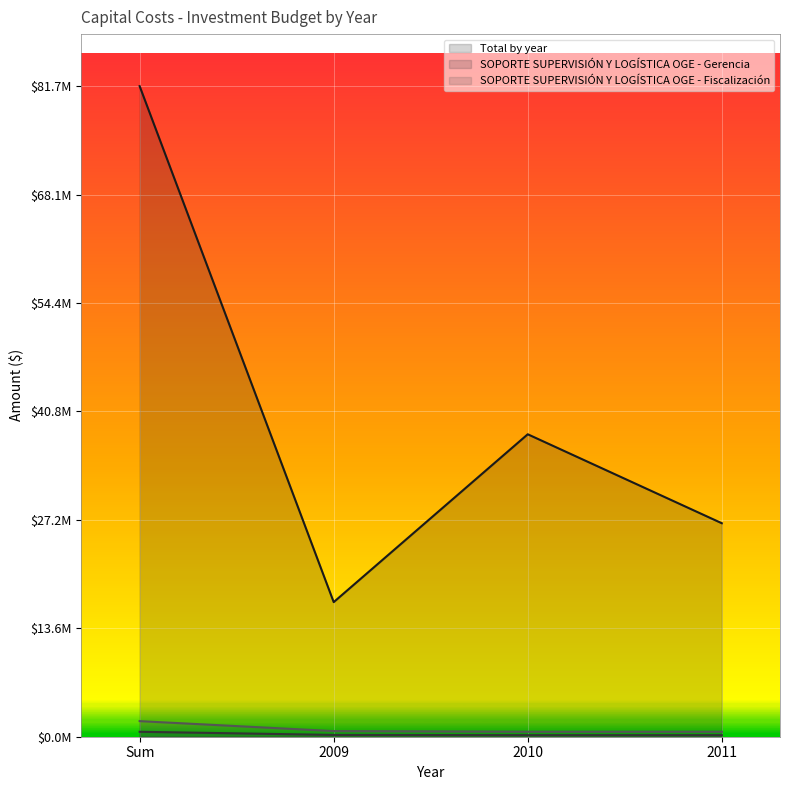

What is the lowest value of the Total by year series?

16899804.5